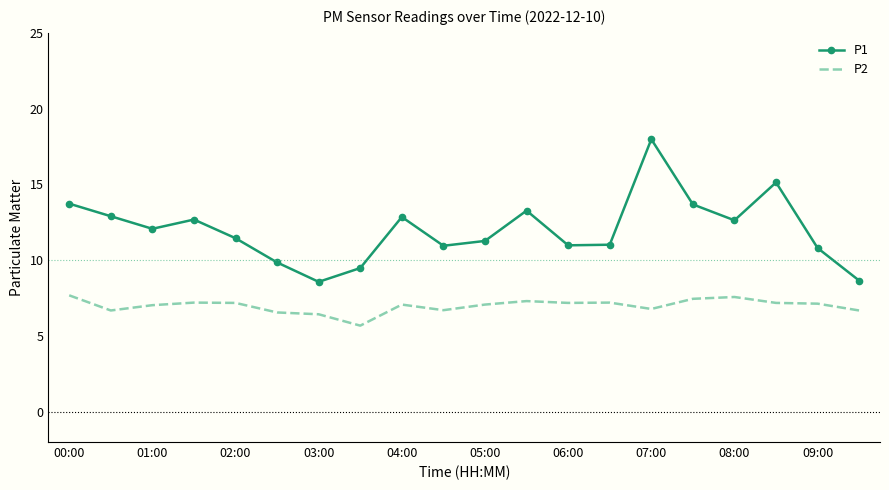

What is the difference between the maximum and minimum values in the P1 series?

9.4